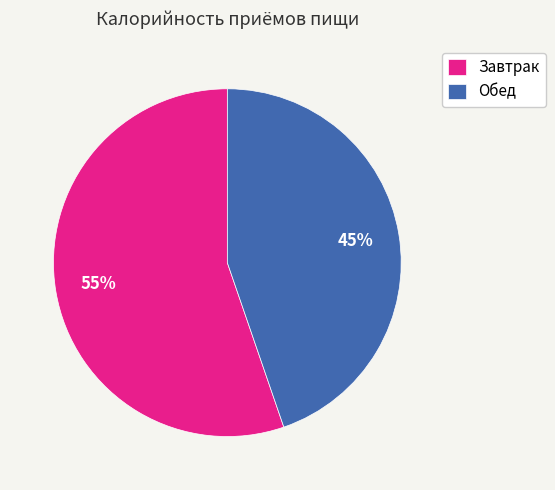

Do Обед and Завтрак together represent more than half of the pie?

Yes